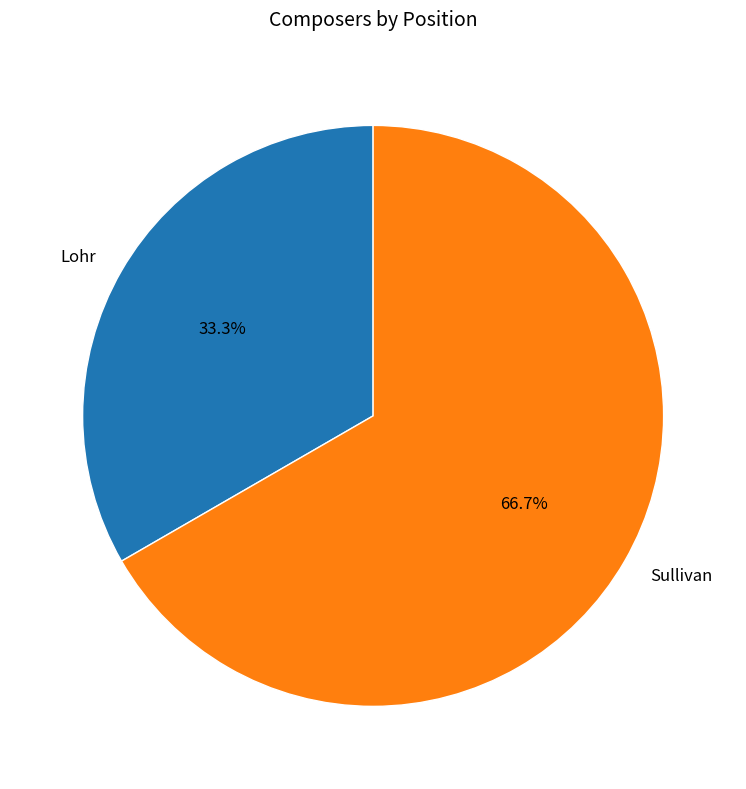

Rank the categories by value from highest to lowest.

Sullivan, Lohr